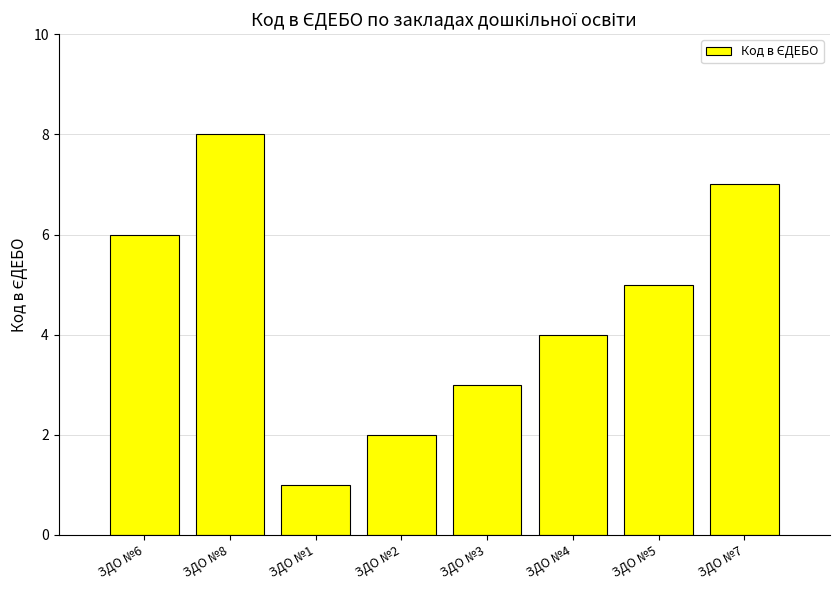

The value at ЗДО №7 is 7. True or false?

True